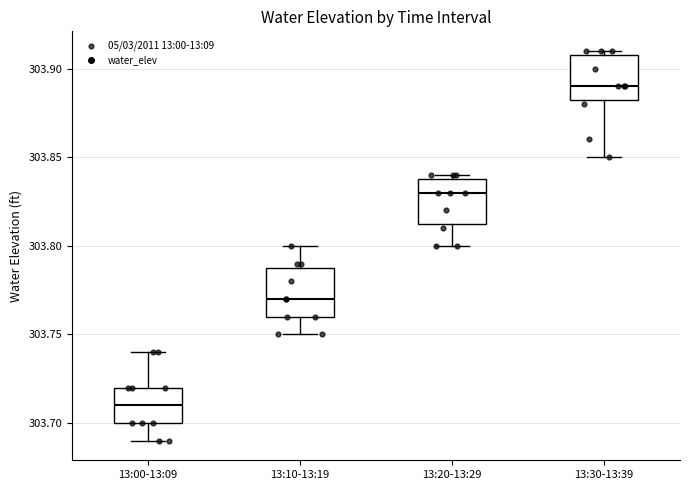

Reading left to right, read every box against the y-axis: the position of its median line, the range the box covers, and the ends of its whiskers. The values are not printed on the chart, so give them approximately, as read against the axis.

13:00-13:09: median 303.710, box 303.700 to 303.720, whiskers 303.690 to 303.740
13:10-13:19: median 303.770, box 303.760 to 303.790, whiskers 303.750 to 303.800
13:20-13:29: median 303.830, box 303.815 to 303.840, whiskers 303.800 to 303.840 (just above the box's upper edge)
13:30-13:39: median 303.890, box 303.885 to 303.910, whiskers 303.850 to 303.910 (just above the box's upper edge)